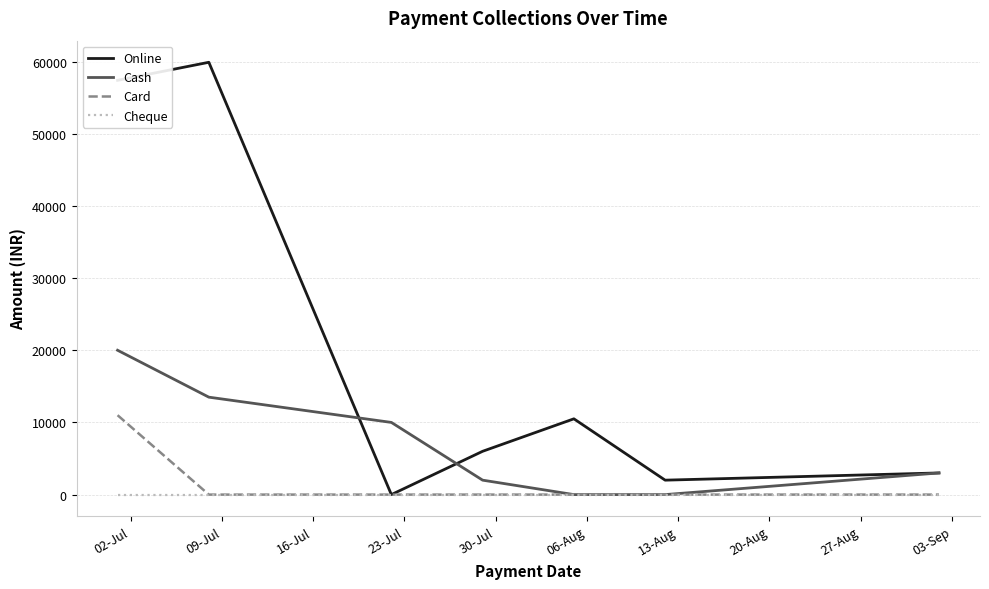

Which series has the largest range (max minus min)?

Online